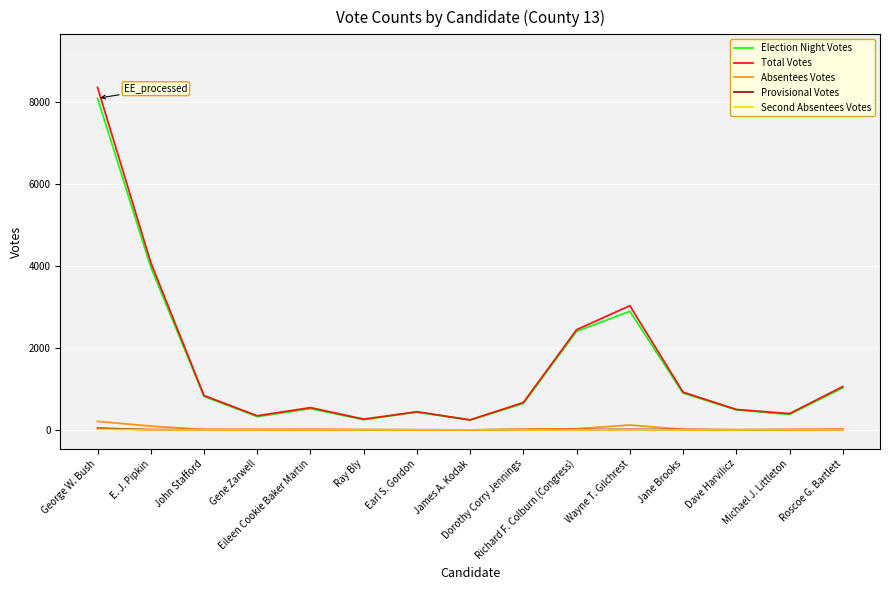

True or false: Provisional Votes and Total Votes intersect in this chart.

False